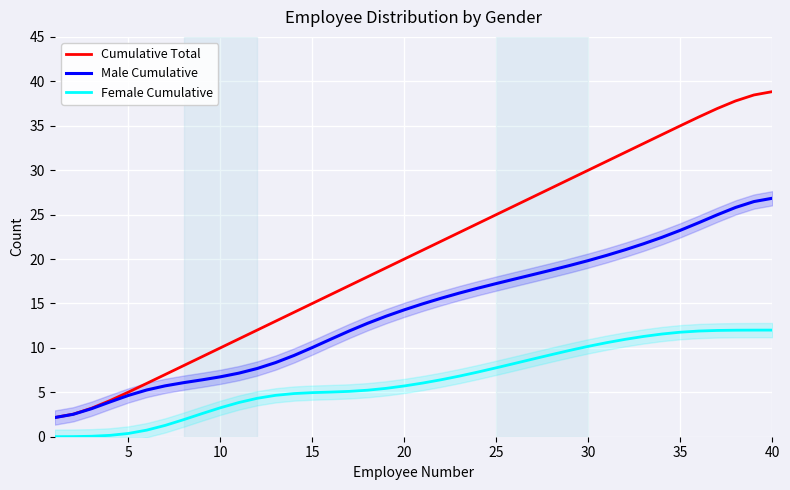

What is the maximum value shown in the chart?

38.8